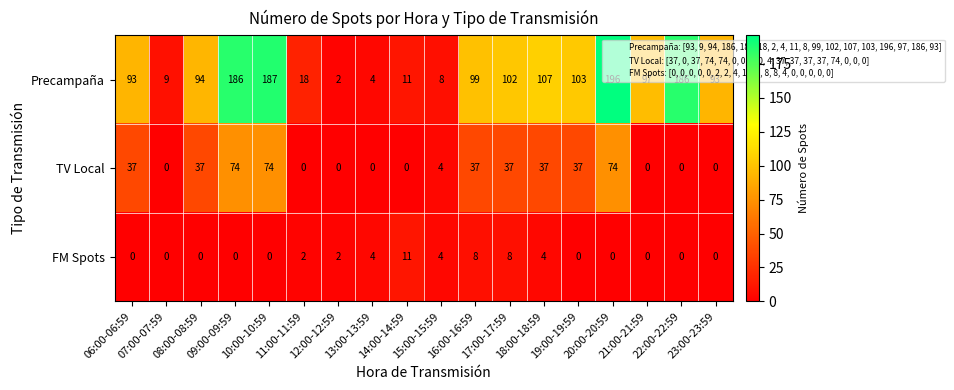

What is the average value of the TV Local series?

25